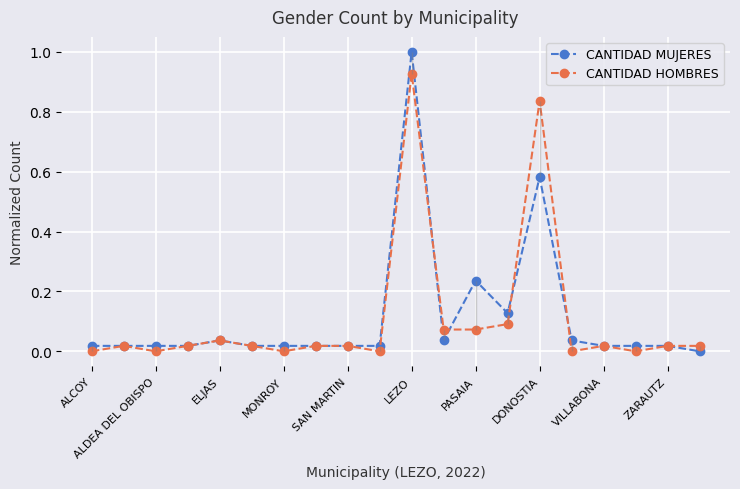

True or false: CANTIDAD MUJERES has more than 0 interior local peaks.

True